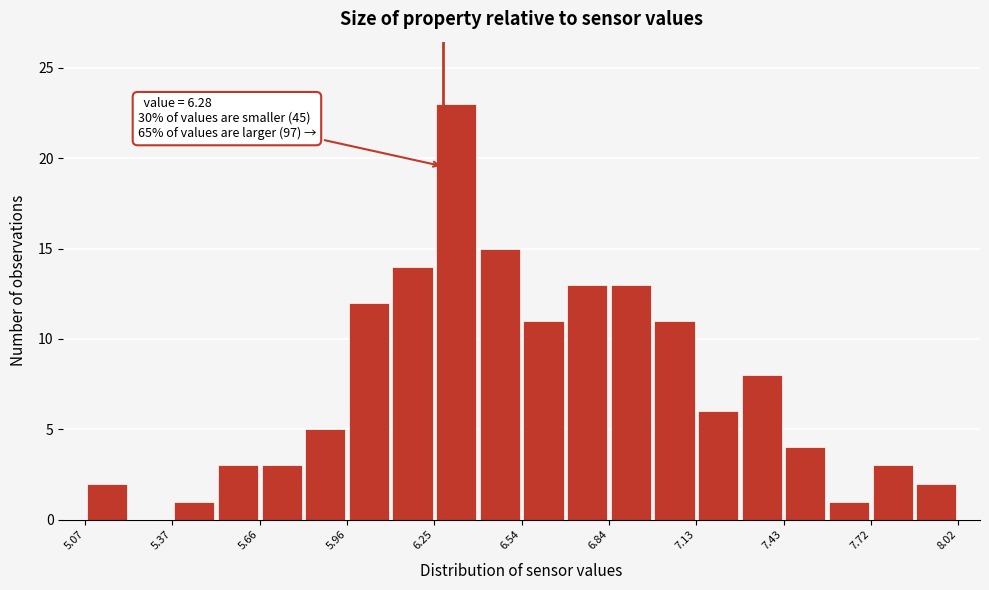

Read against the x-axis, roughly where is the centre of the tallest bar?

6.30